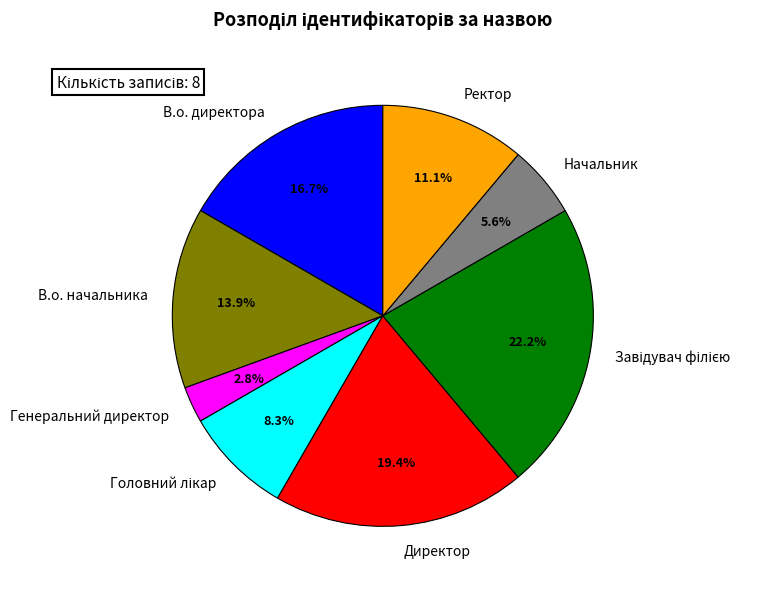

To the nearest percent, what is the average slice percentage?

12%